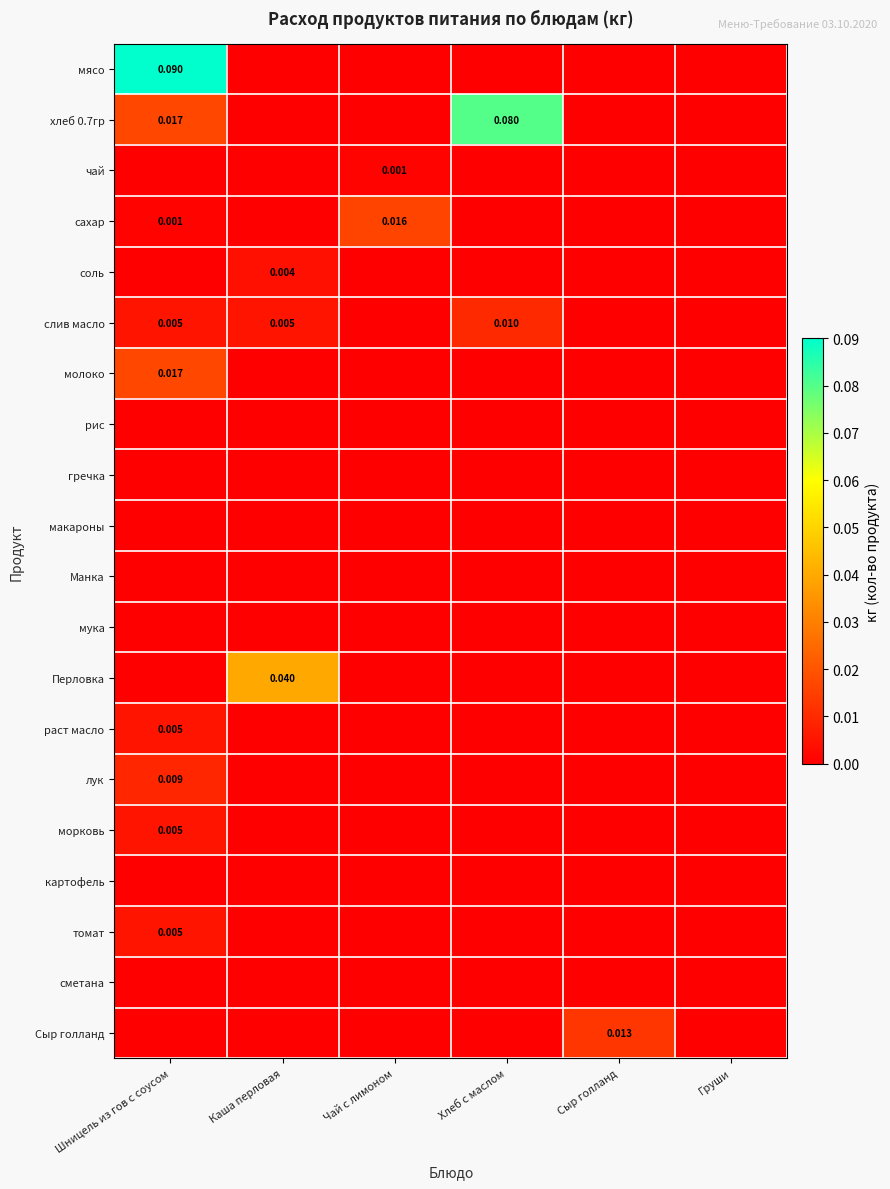

Which series has the largest total across all categories?

хлеб 0.7гр